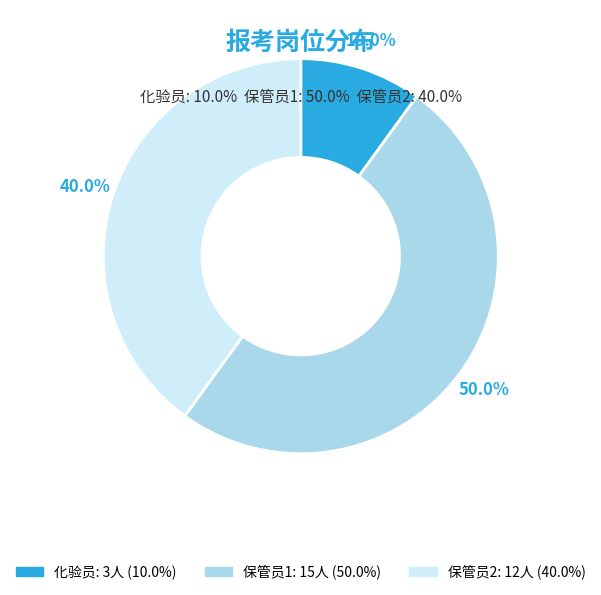

Which category has the biggest portion of the pie?

保管员1